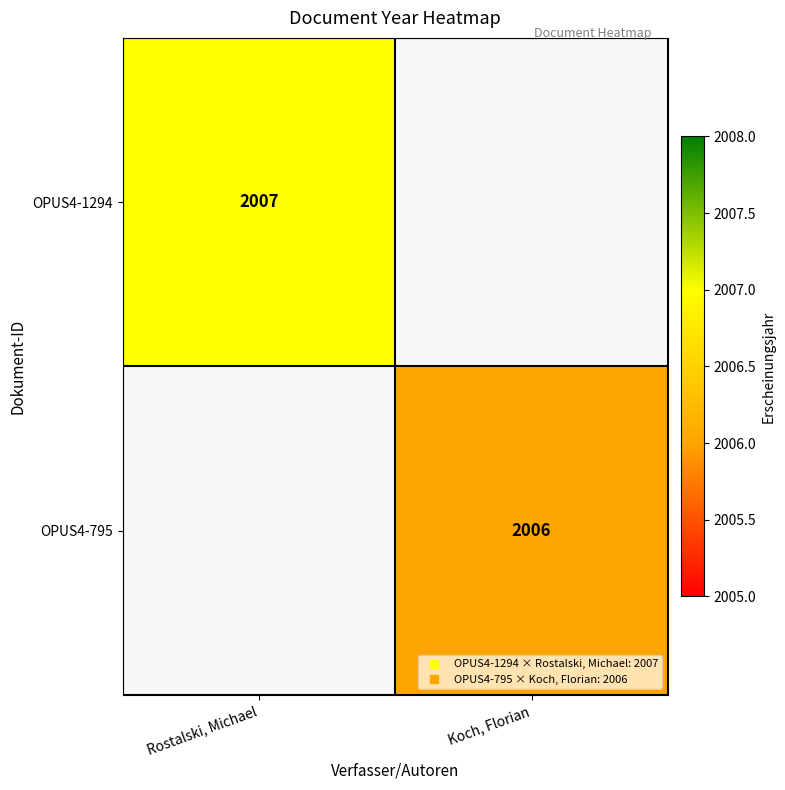

Which has a higher value, Koch, Florian or Rostalski, Michael?

Rostalski, Michael